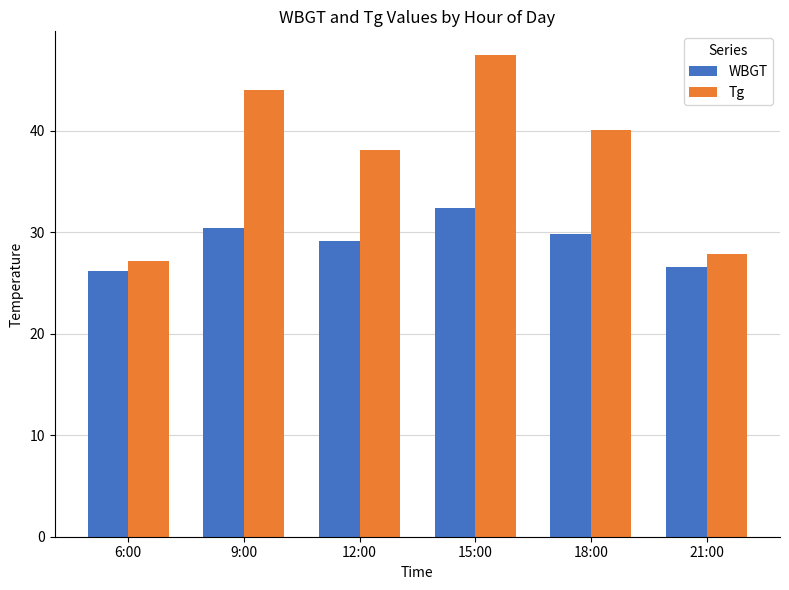

What are all the series names shown in the legend?

WBGT, Tg